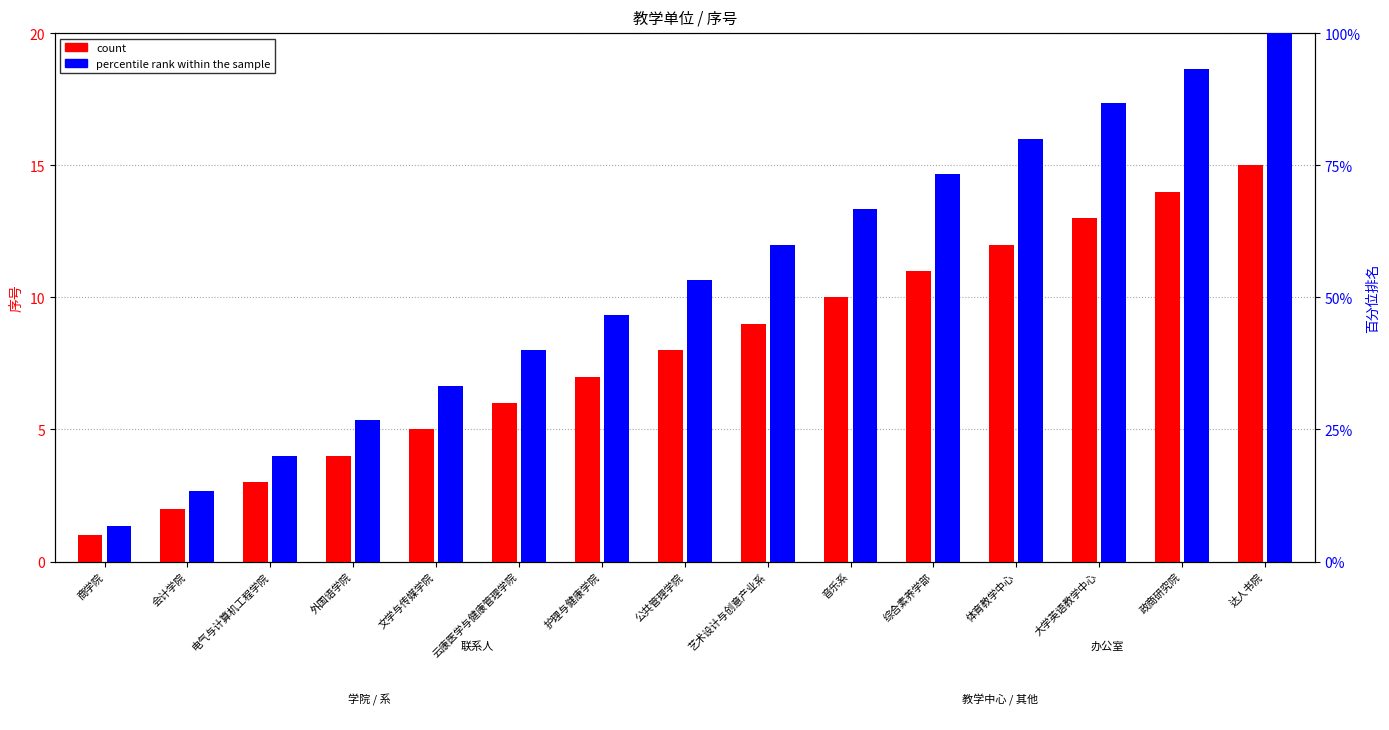

Reading left to right, transcribe all the data shown in this chart.

count: 1.0	2.0	3.0	4.0	5.0	6.0	7.0	8.0	9.0	10.0	11.0	12.0	13.0	14.0	15.0
percentile rank within the sample: 6.7	13.3	20.0	26.7	33.3	40.0	46.7	53.3	60.0	66.7	73.3	80.0	86.7	93.3	100.0